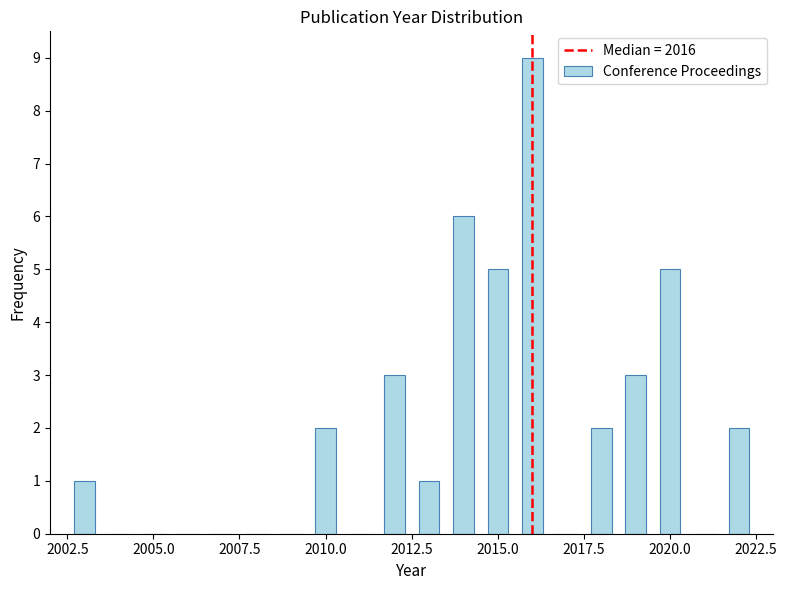

Around what value on the x-axis is the tallest bar? Give the approximate position of its centre, as read against the axis.

2016.0